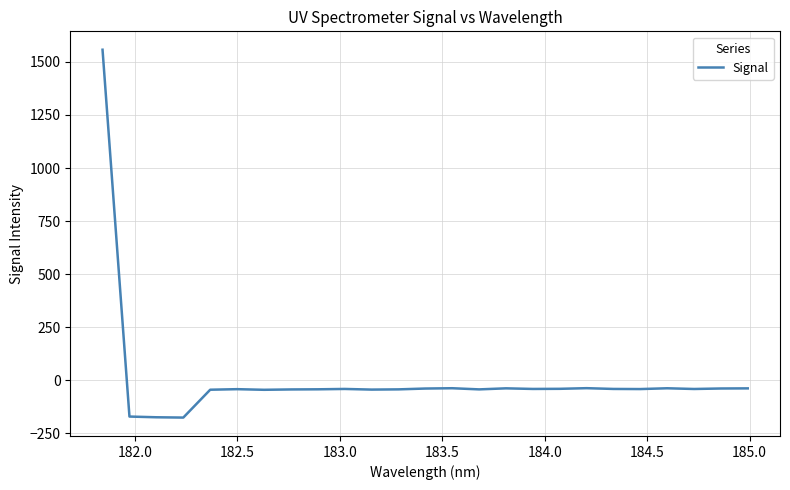

What is the minimum value shown in the chart?

-176.1